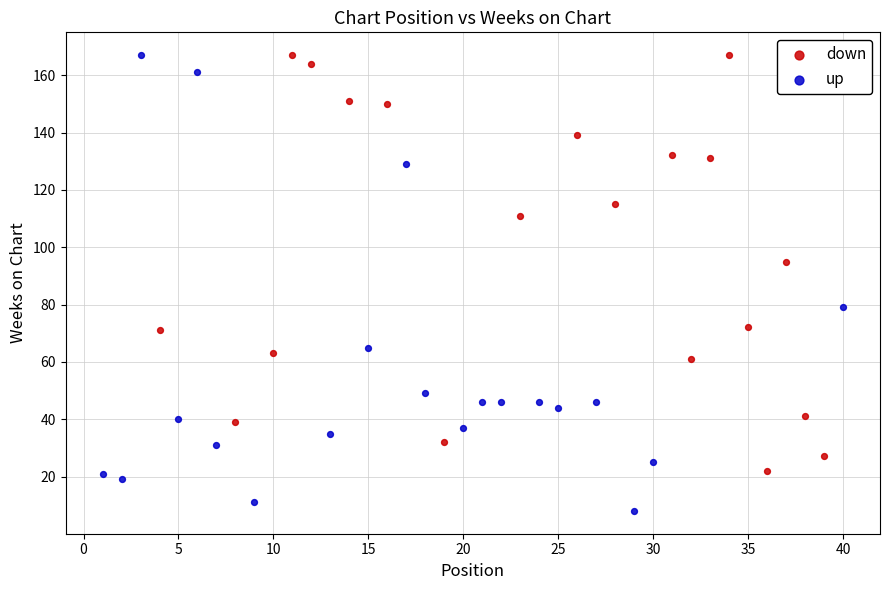

What are all the series names shown in the legend?

down, up